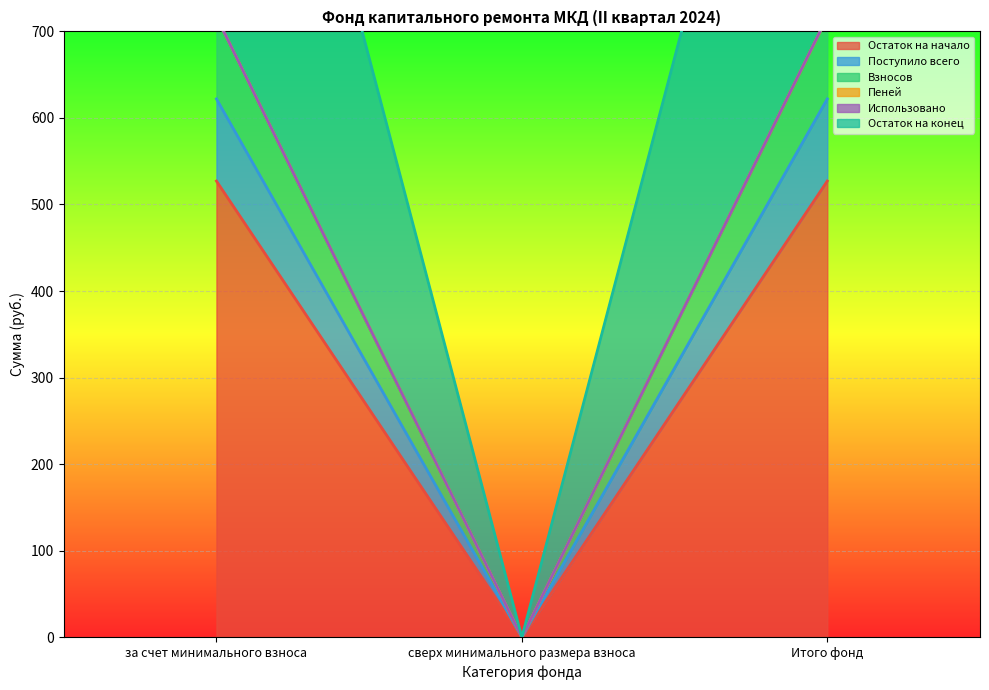

Is it true that Остаток на начало equals 527.1 at за счет минимального взноса?

True